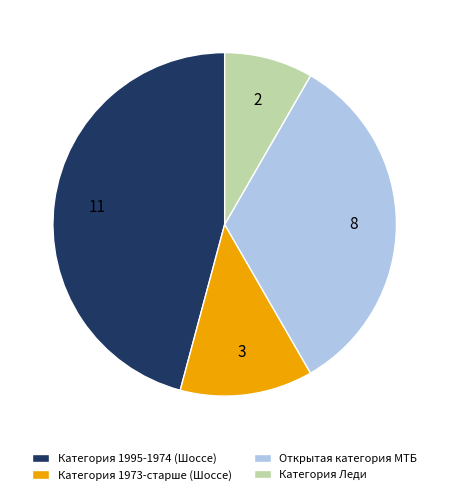

Rank the categories by value from lowest to highest.

Категория Леди, Категория 1973-старше (Шоссе), Открытая категория МТБ, Категория 1995-1974 (Шоссе)